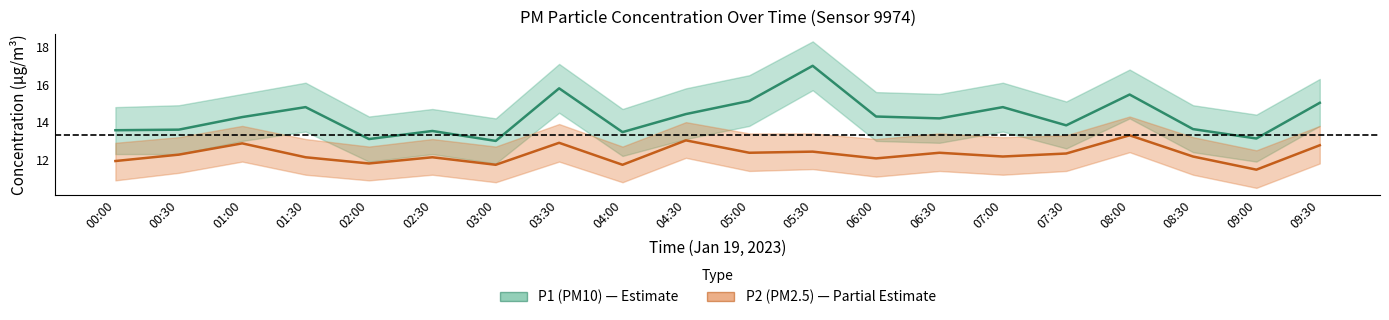

How many lines are shown in the chart?

2